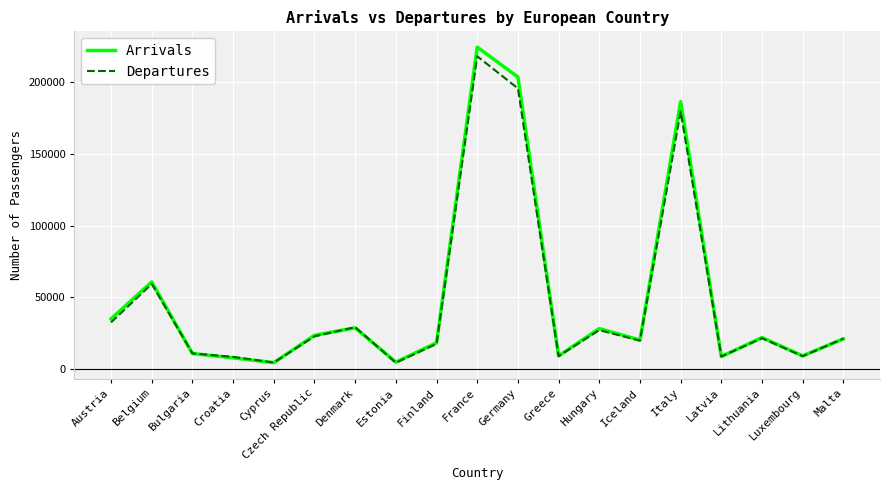

What is the difference between the highest and lowest values at Italy?

6723